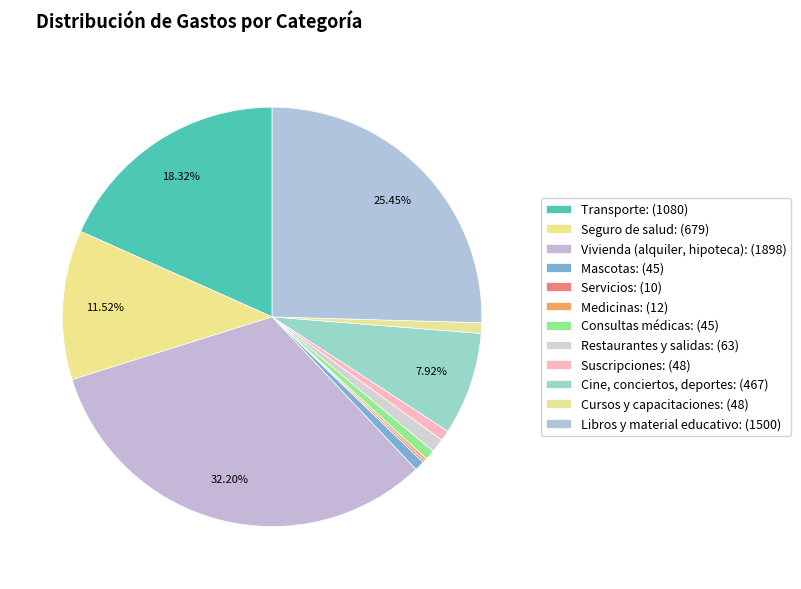

What is the total percentage of Cursos y capacitaciones and Servicios?

1.0%